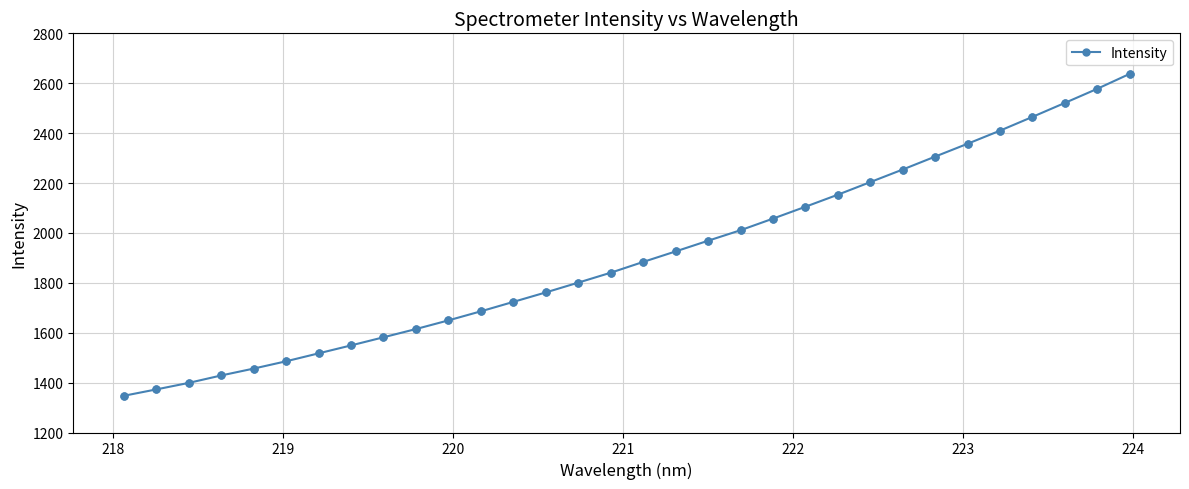

What is the value of the 12th point from the left?

1685.8